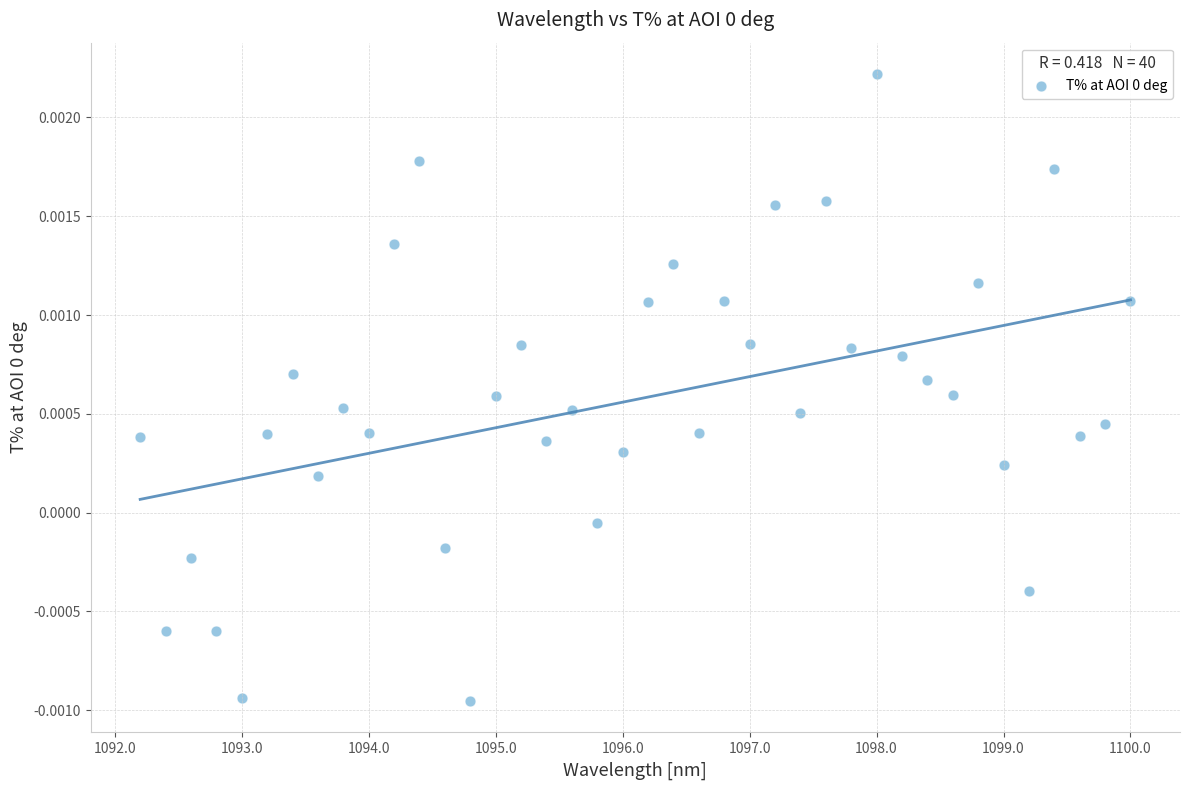

What is the range of X values (max minus min)?

7.8